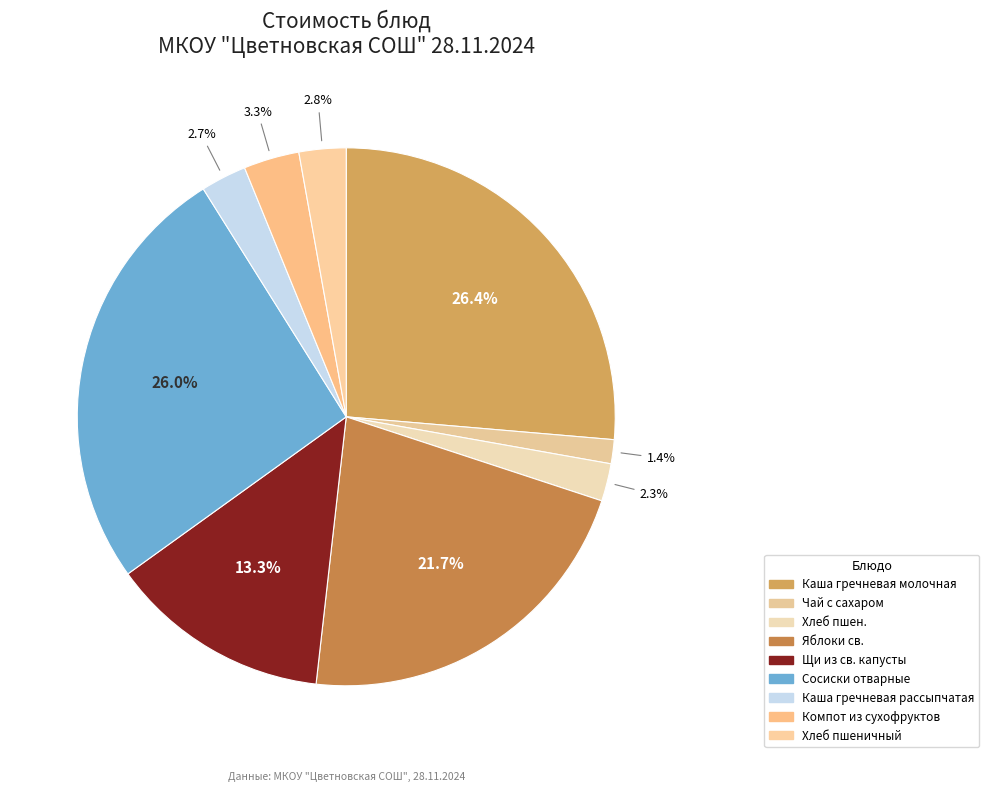

Does any single category account for the majority?

No